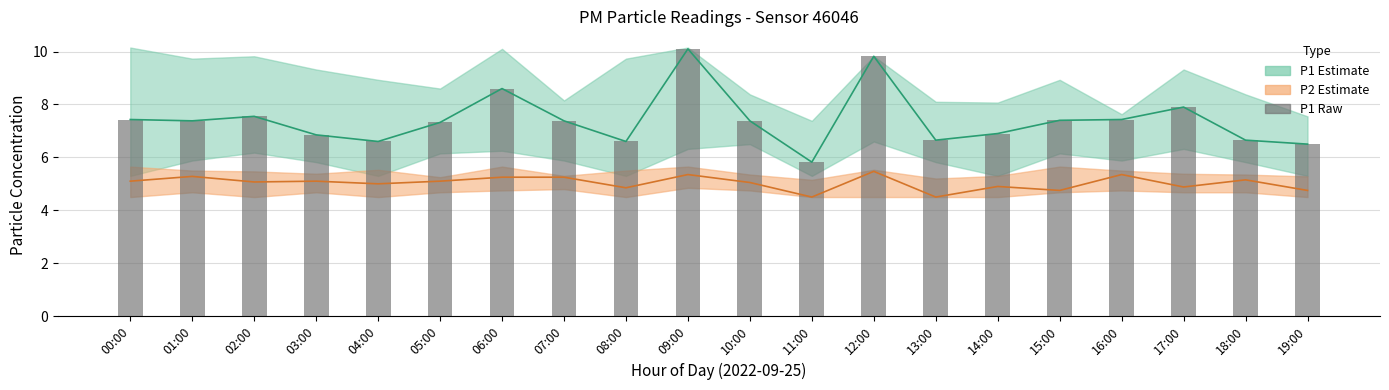

What is the label of the 3rd bar from the left?

02:00